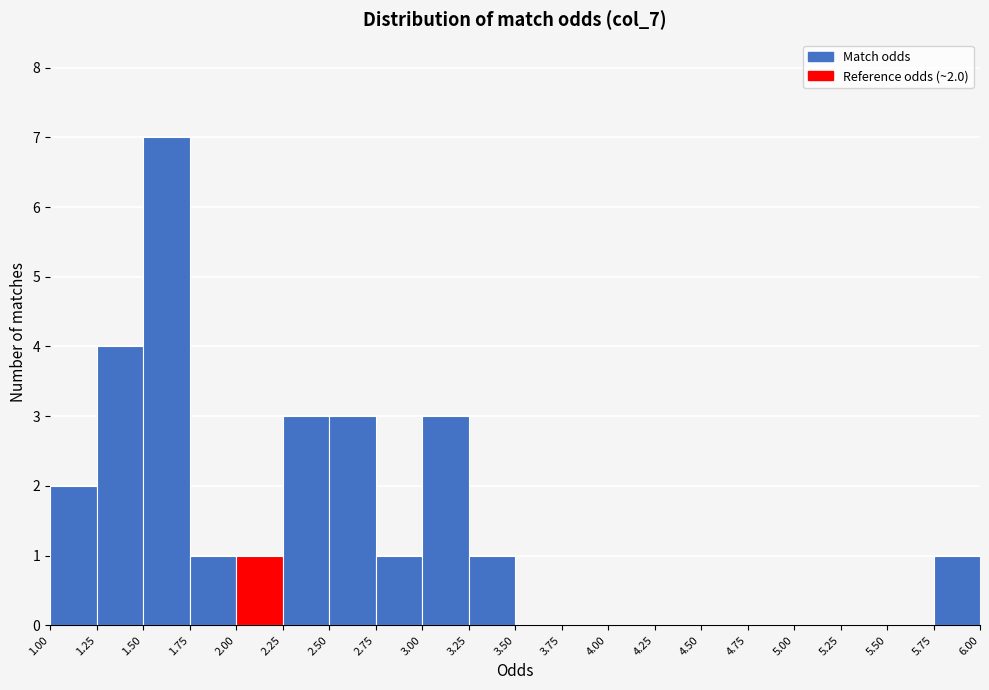

Which range on the x-axis has the tallest bar?

1.50 to 1.75